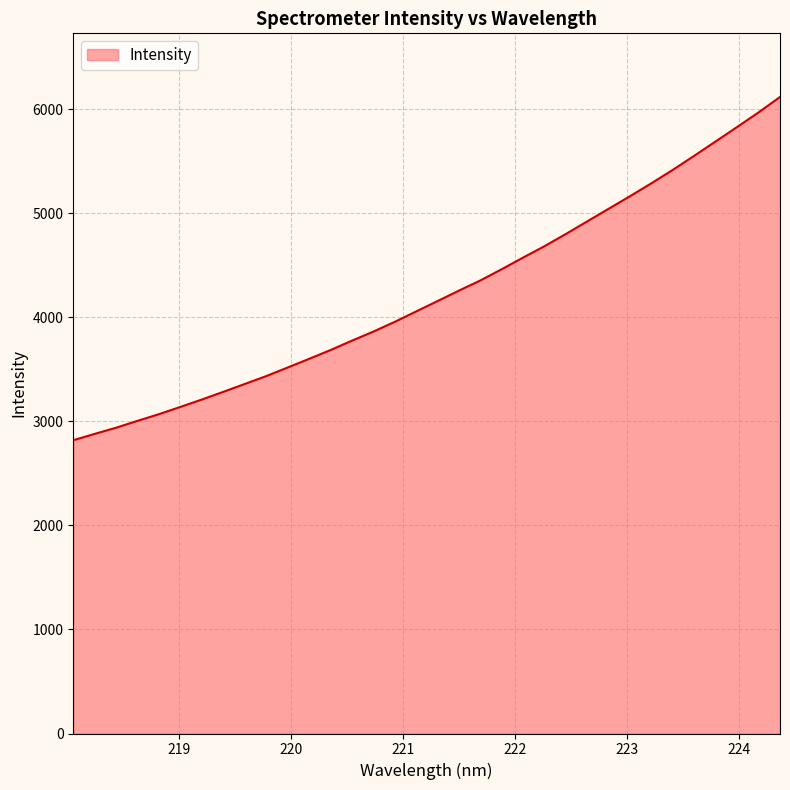

What is the maximum value shown in the chart?

6119.4